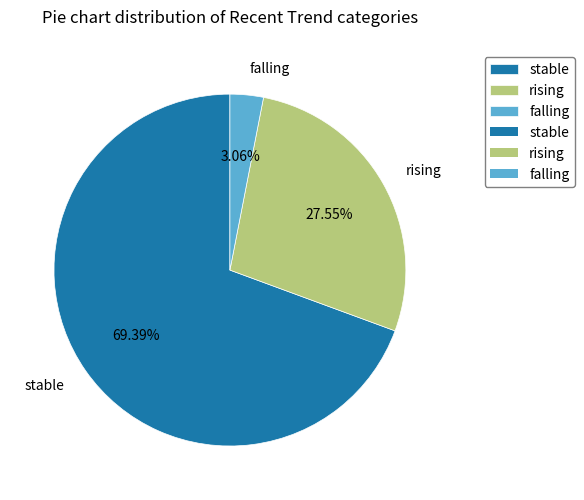

How many slices are in this pie chart?

3